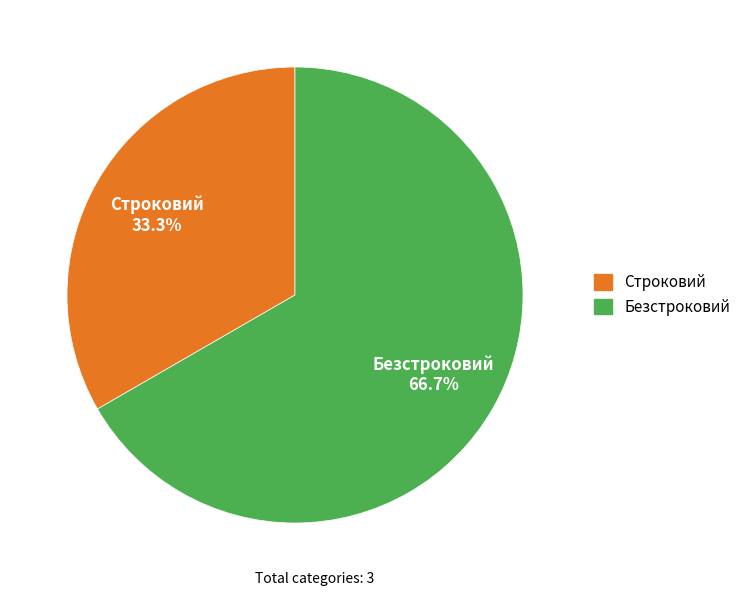

What percentage do Безстроковий and Строковий together represent?

100.0%